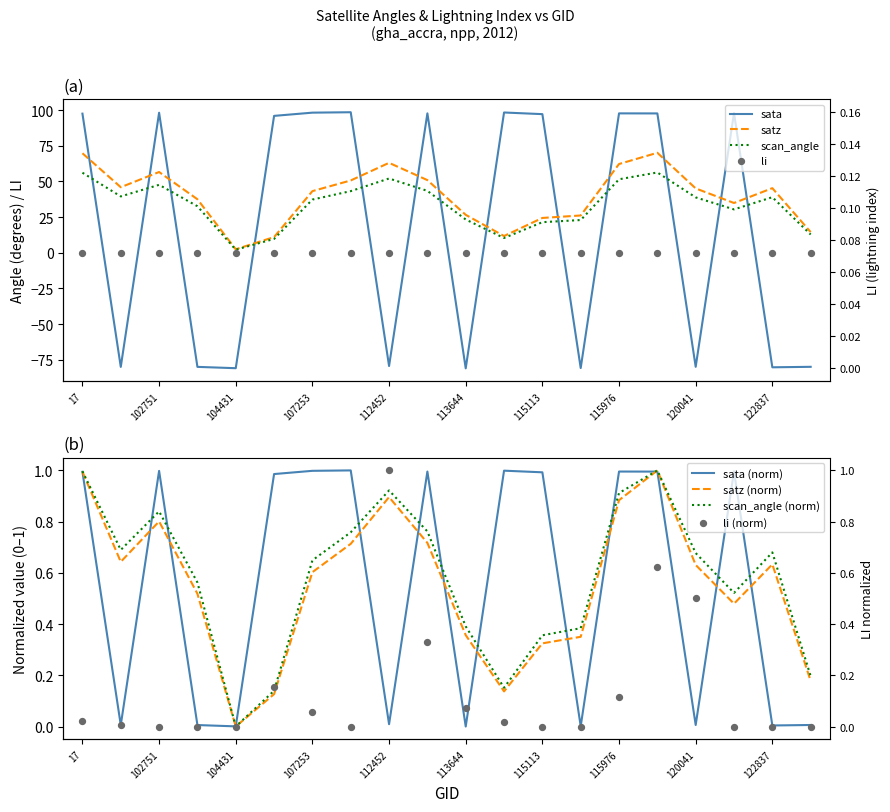

What are all the series names shown in the legend?

sata, satz, scan_angle, li